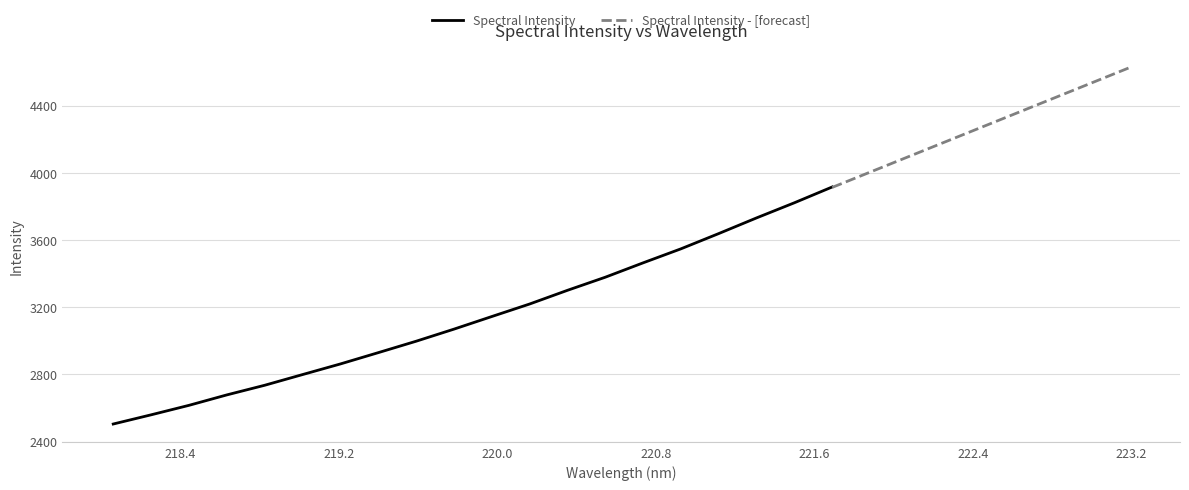

Reading left to right, extract all data points from this chart.

2504.7	2559.4	2615.8	2677.9	2735.3	2798.9	2862.2	2929.4	2997.3	3069.3	3144.4	3218.9	3300.3	3378.3	3463.9	3547.3	3638.2	3731.4	3821.4	3915.4